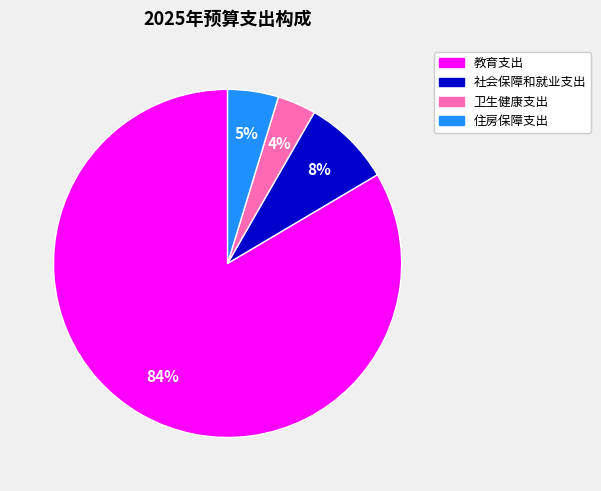

What is the smallest slice in the pie chart?

卫生健康支出